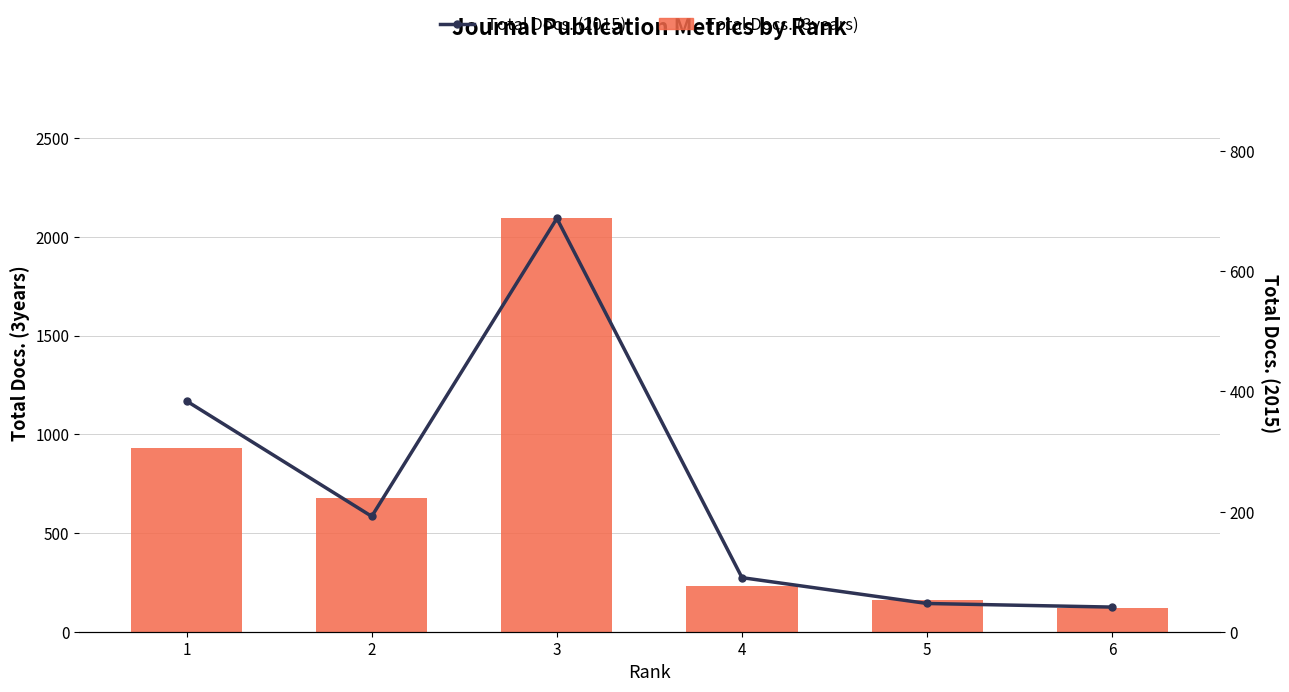

What is the difference between the maximum and second lowest values in the Total Docs. (3years) series?

1930